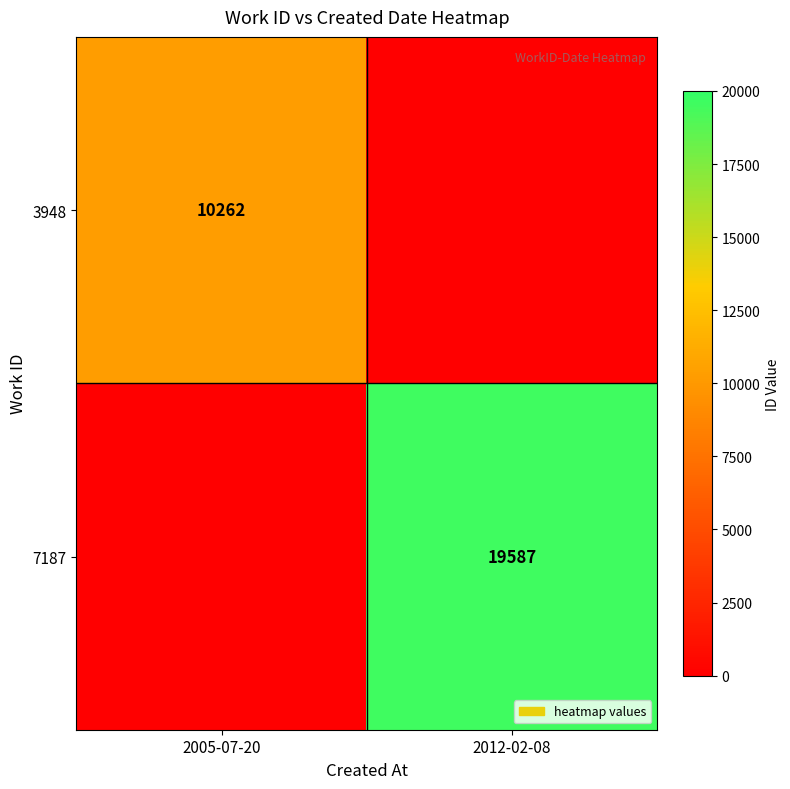

The value of 3948 at 2005-07-20 is 10262. True or false?

True